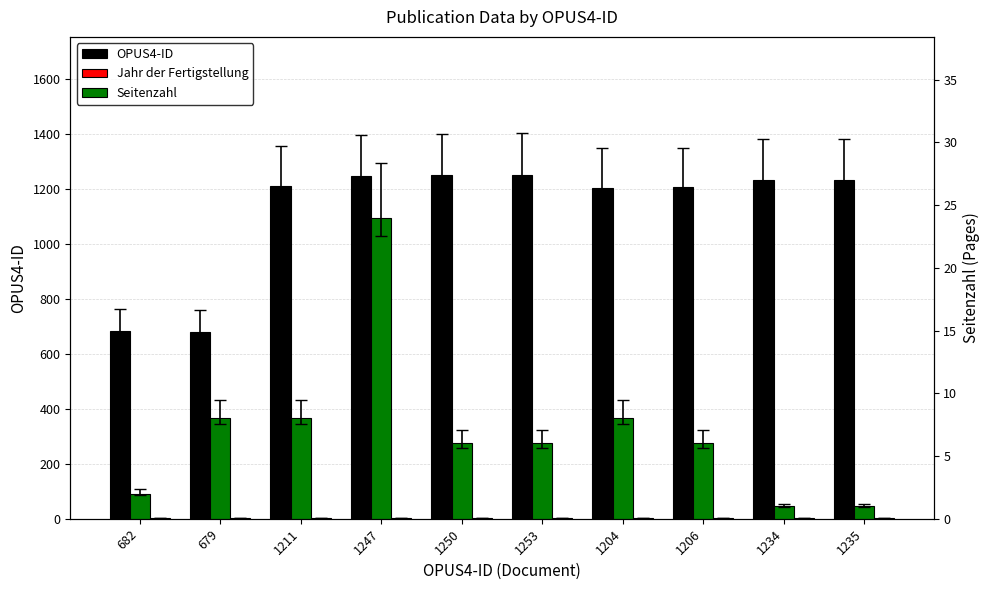

List the series in order of their peak value, highest first.

OPUS4-ID, Seitenzahl, Jahr der Fertigstellung